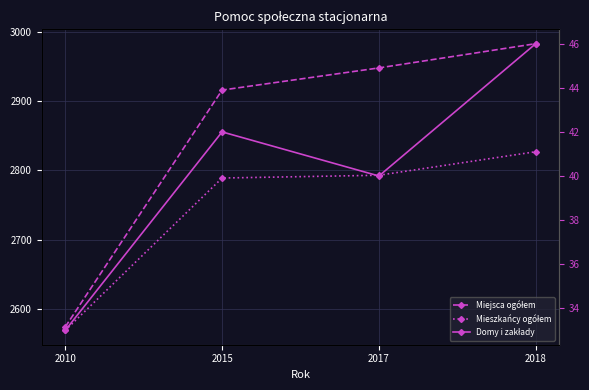

The value of Miejsca ogółem at 2017 is 2948. True or false?

True